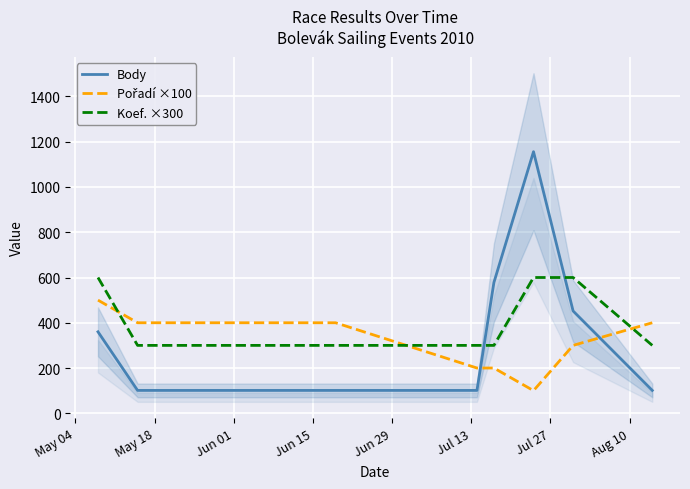

What is the highest value of the Body series?

1156